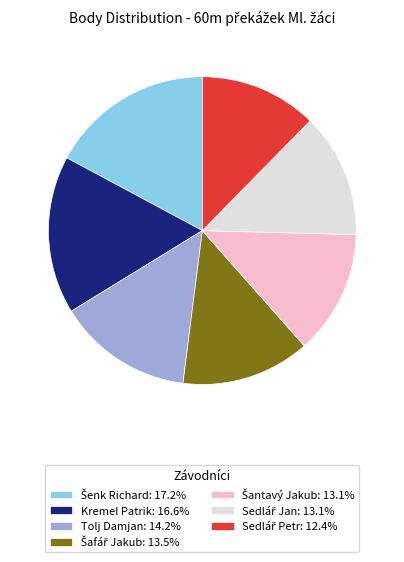

Is there a majority slice in this chart?

No